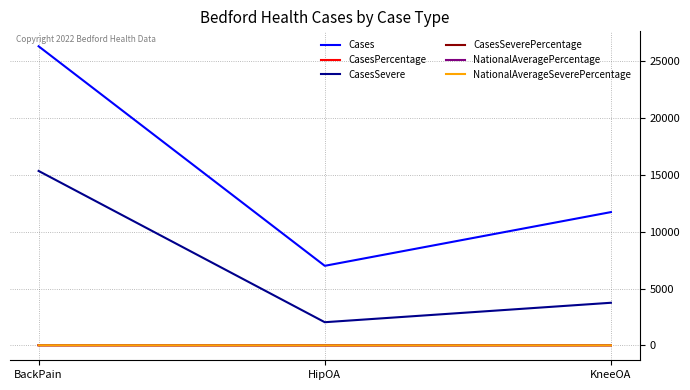

What is the difference between the maximum and minimum values in the CasesPercentage series?

7.0